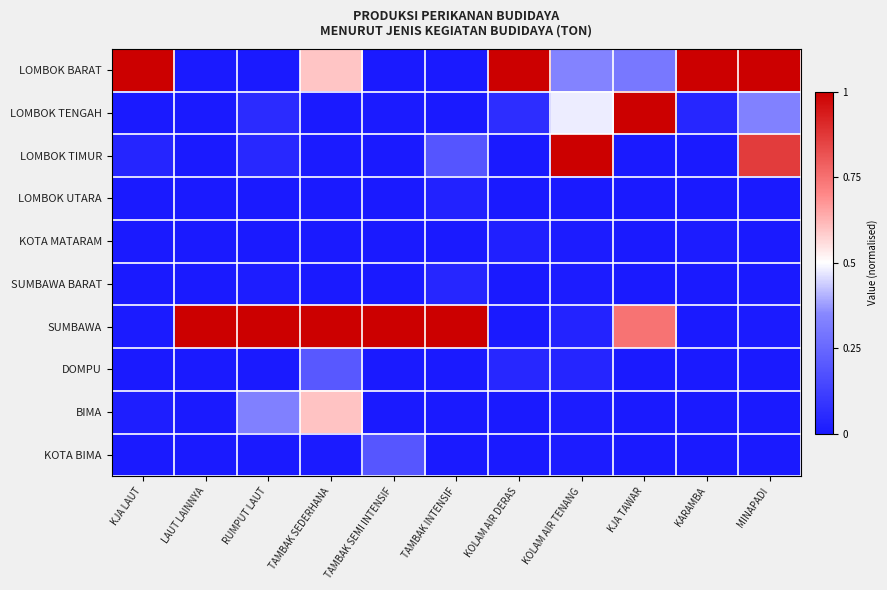

At MINAPADI, list the series in order from smallest to largest.

LOMBOK UTARA, SUMBAWA BARAT, DOMPU, BIMA, KOTA BIMA, KOTA MATARAM, SUMBAWA, LOMBOK TENGAH, LOMBOK TIMUR, LOMBOK BARAT